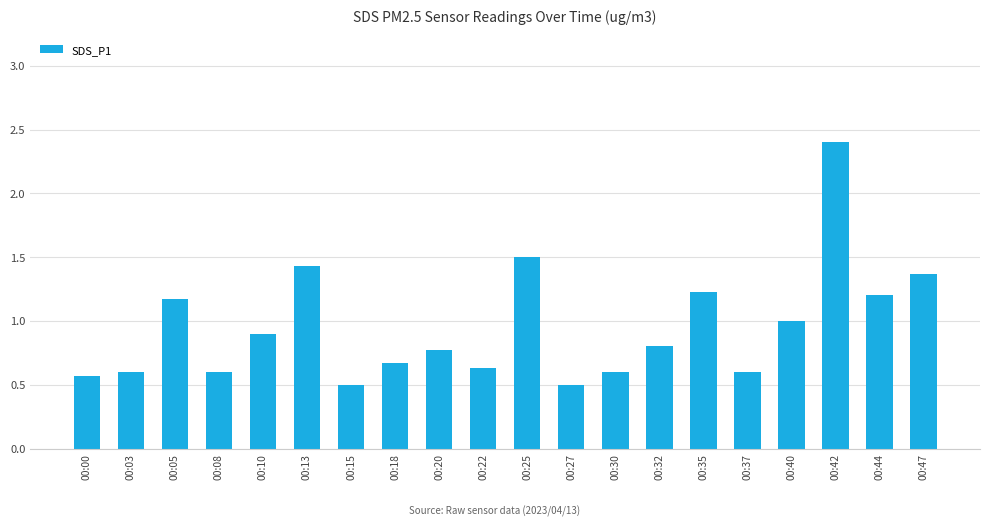

The chart shows a value of 0.6 at 00:03. True or false?

True